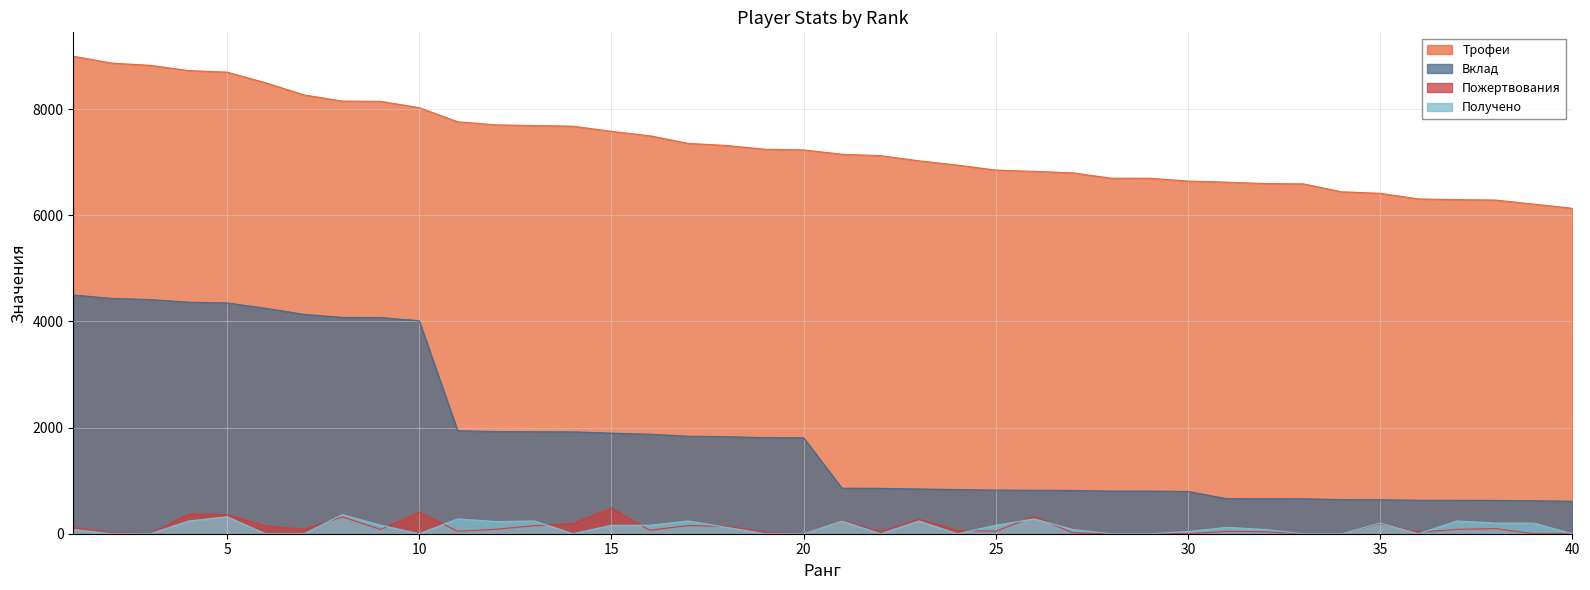

True or false: Получено and Трофеи intersect in this chart.

False